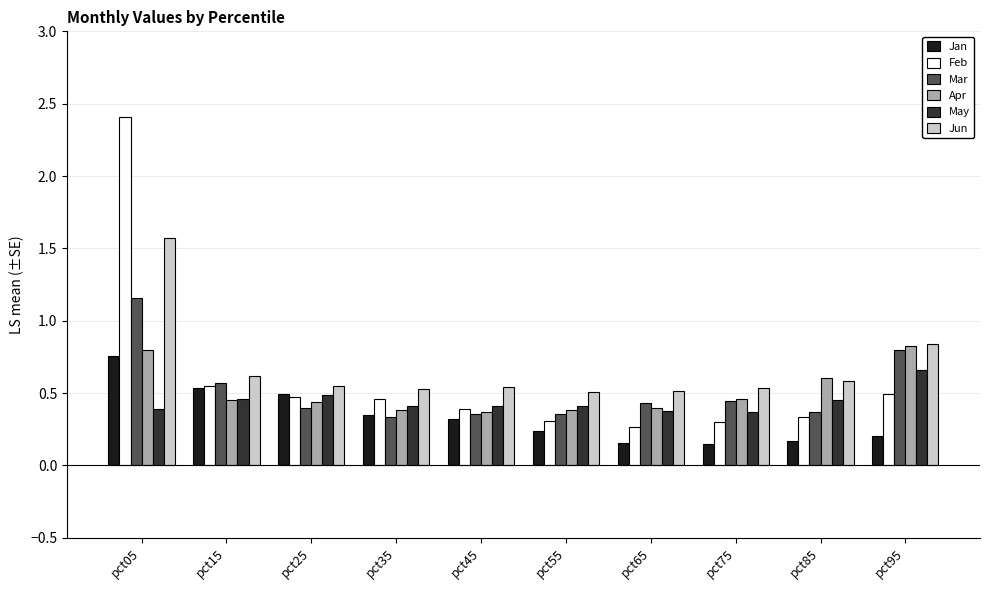

What is the difference between the maximum and minimum values in the Jun series?

1.1